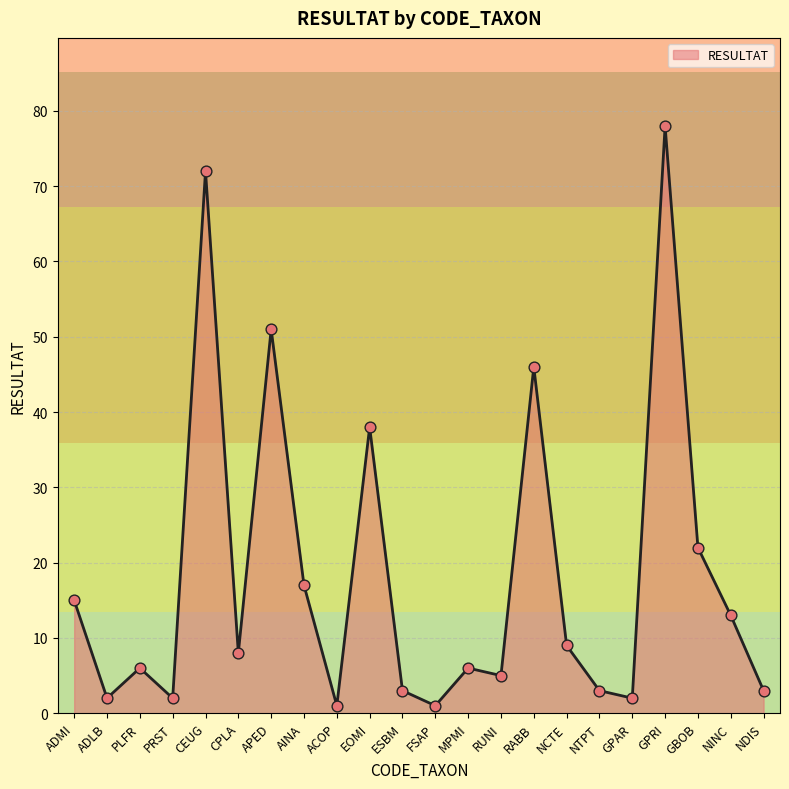

What is the change in value from ACOP to EOMI?

+37